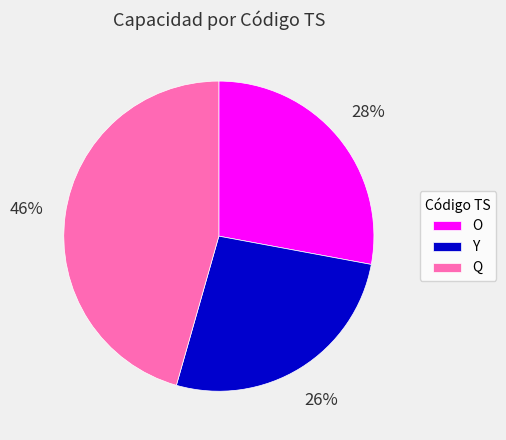

Which has a higher value, O or Q?

Q